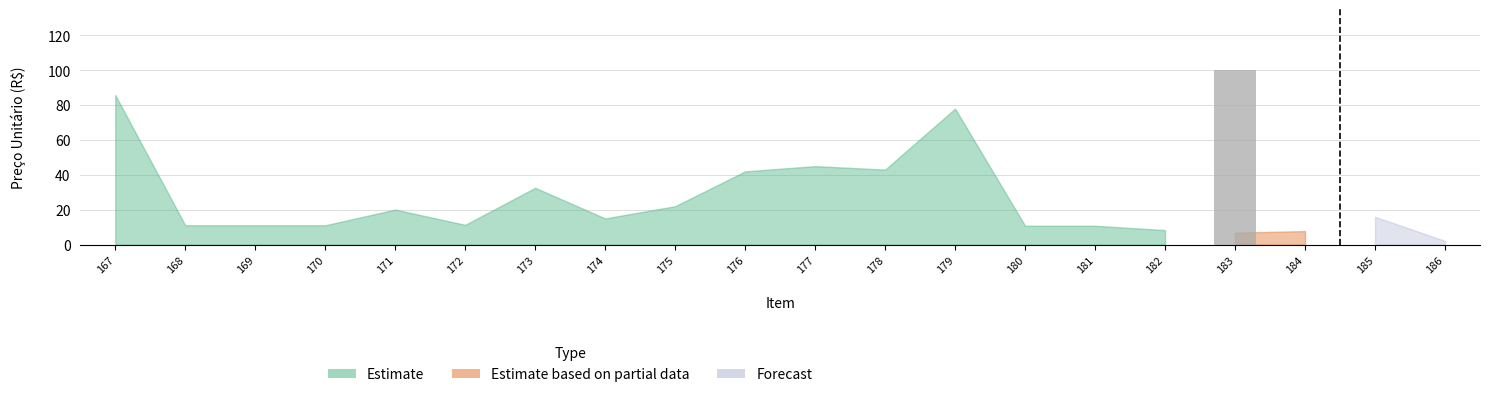

What is the change in value from 182 to 183?

+100